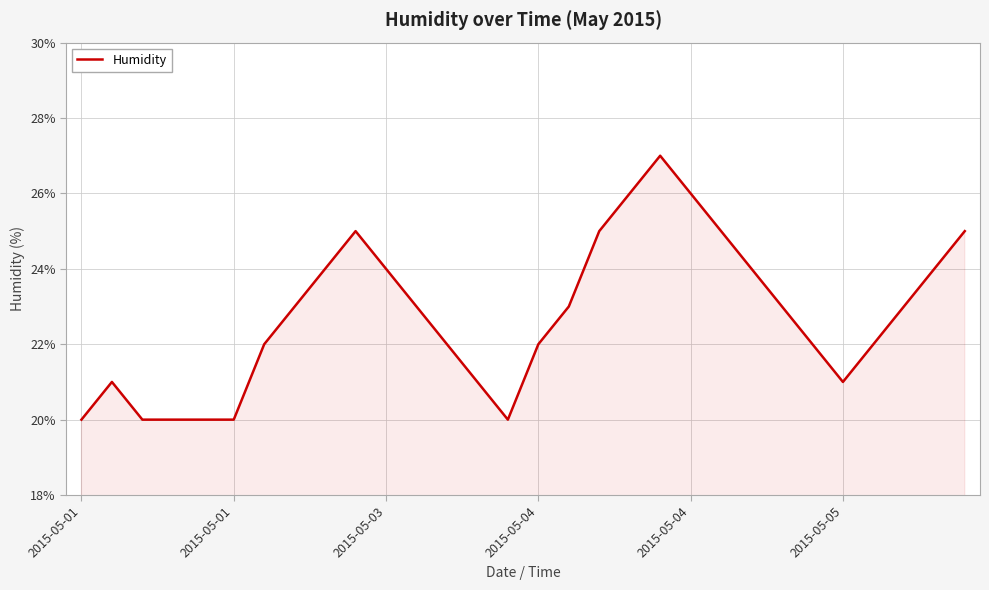

What is the greatest value displayed?

27